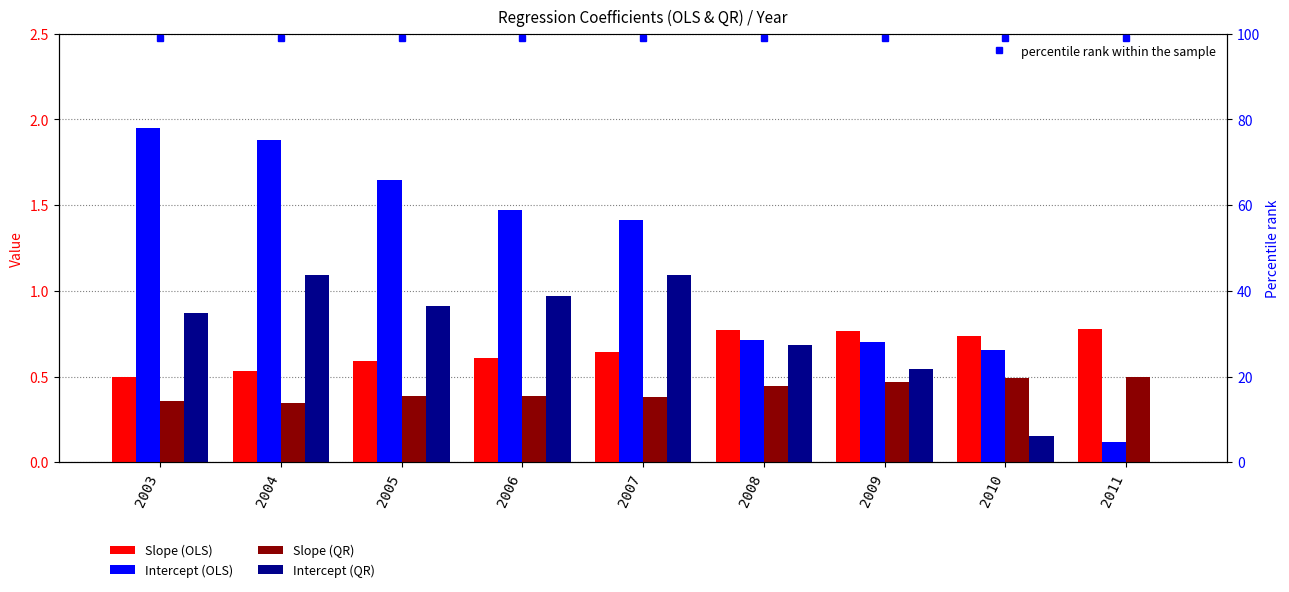

At which category does the chart reach its peak across all series?

2003